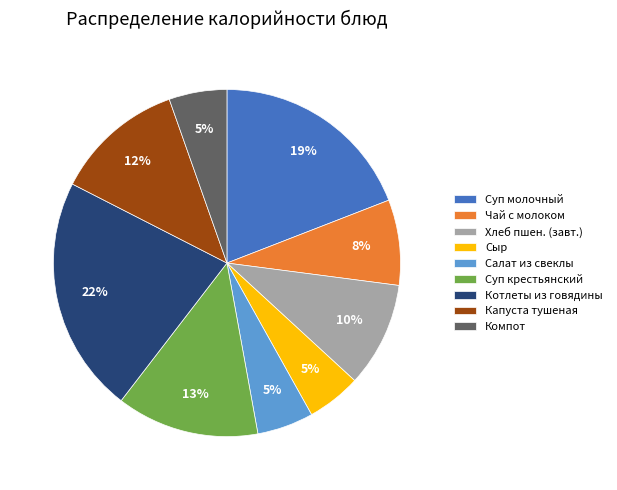

Combined, do Суп крестьянский and Суп молочный account for over 50%?

No